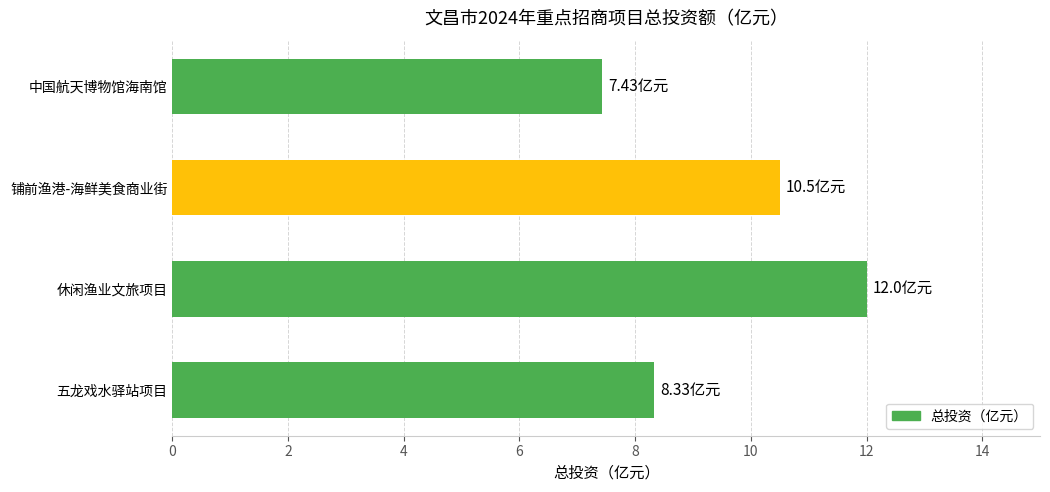

Rank the categories by value from lowest to highest.

中国航天博物馆海南馆, 五龙戏水驿站项目, 铺前渔港-海鲜美食商业街, 休闲渔业文旅项目